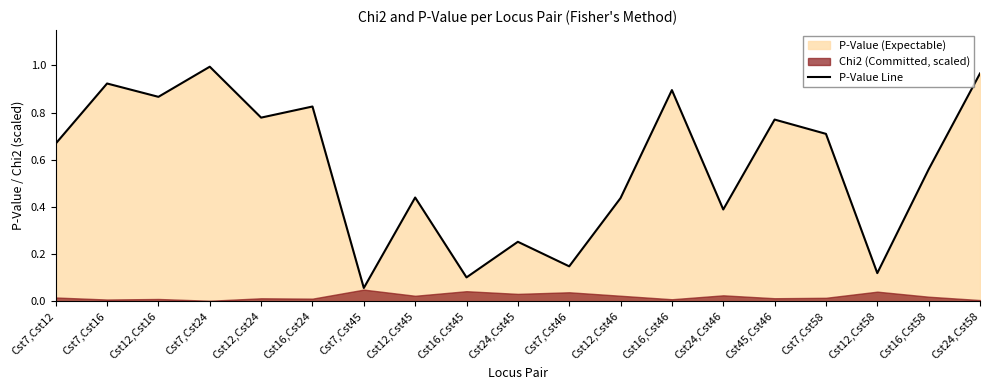

Rank the categories by value from lowest to highest.

Cst7,Cst45, Cst16,Cst45, Cst12,Cst58, Cst7,Cst46, Cst24,Cst45, Cst24,Cst46, Cst12,Cst46, Cst12,Cst45, Cst16,Cst58, Cst7,Cst12, Cst7,Cst58, Cst45,Cst46, Cst12,Cst24, Cst16,Cst24, Cst12,Cst16, Cst16,Cst46, Cst7,Cst16, Cst24,Cst58, Cst7,Cst24